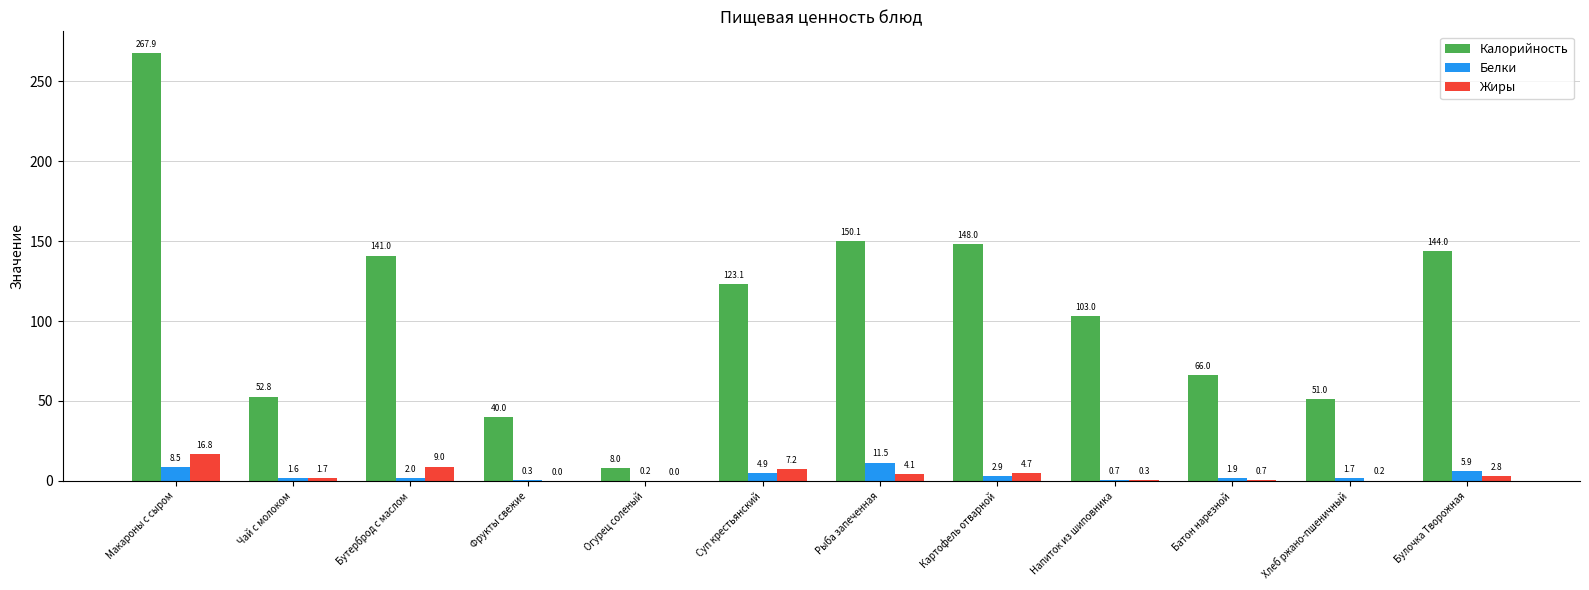

Which series has the largest total across all categories?

Калорийность